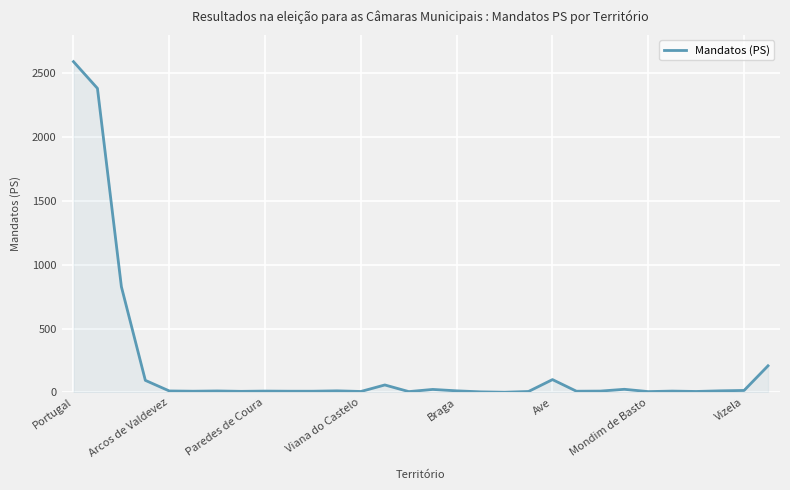

True or false: the data has more than 1 interior local peaks.

True